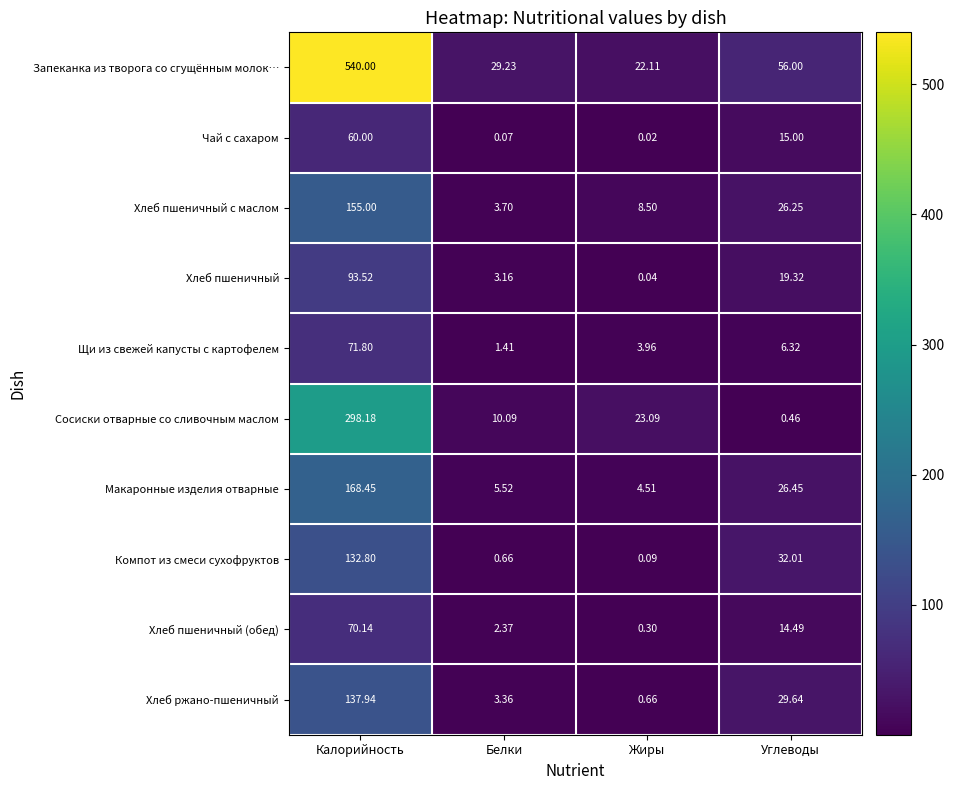

What is the maximum value shown in the chart?

540.0